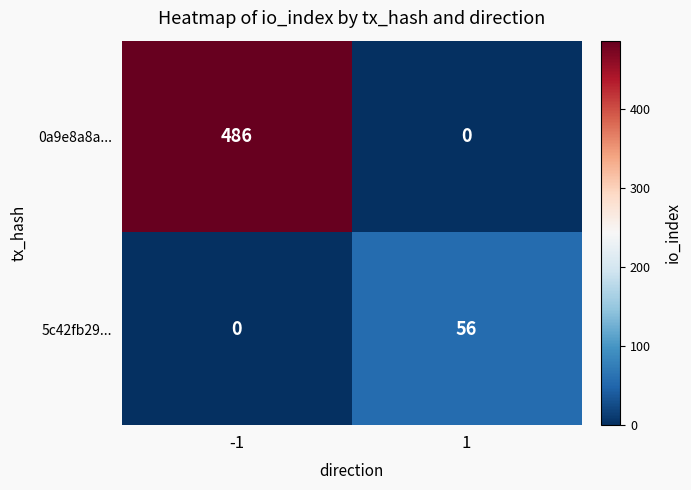

What is the average value of the 0a9e8a8a... series?

243